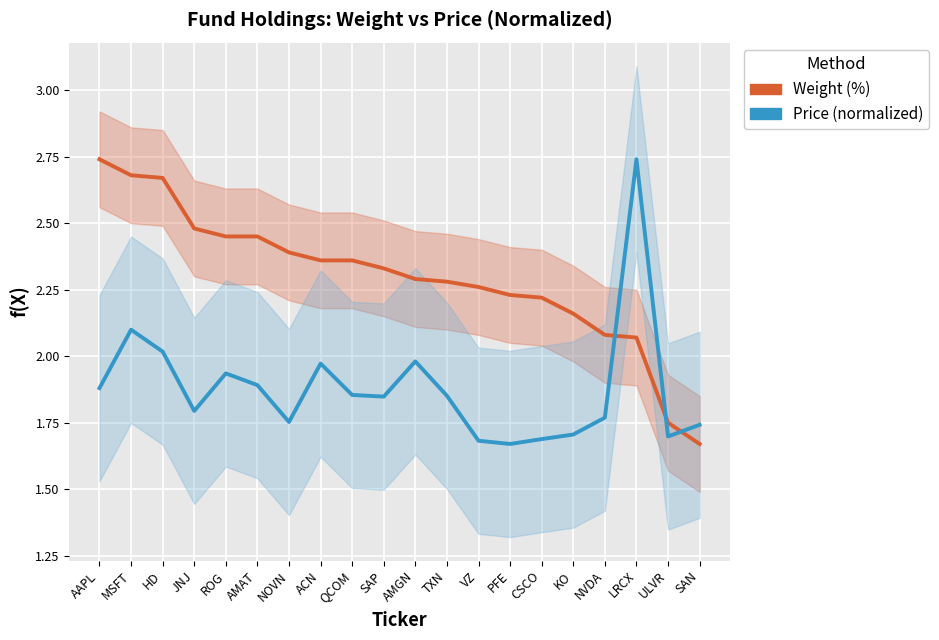

Is it true that Weight (%) equals 2.1 at LRCX?

True